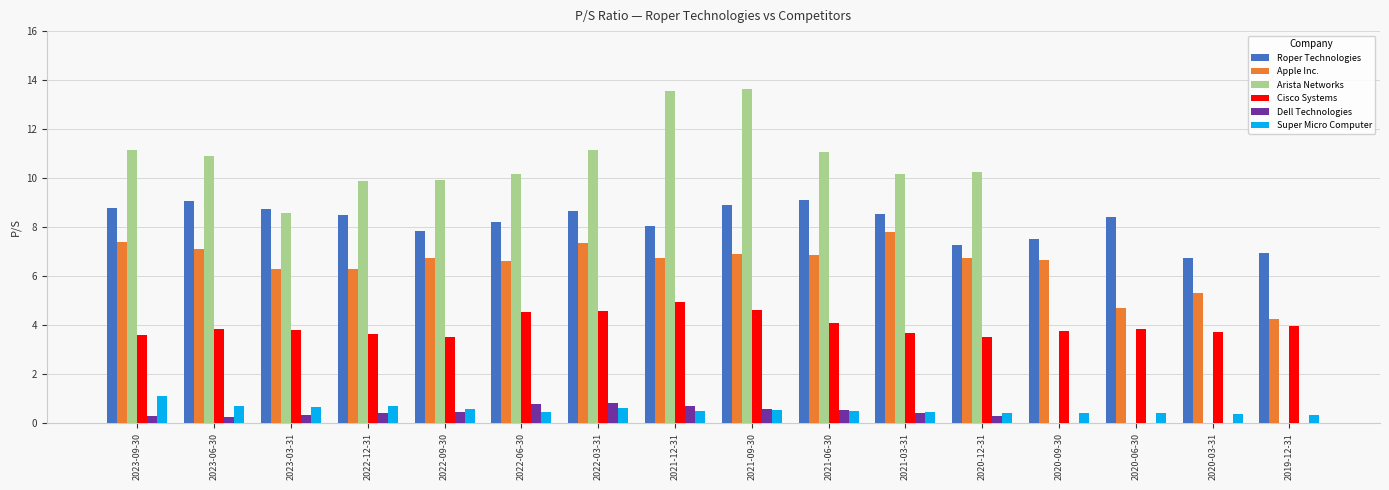

Is it true that Super Micro Computer equals 0.4 at 2021-03-31?

True